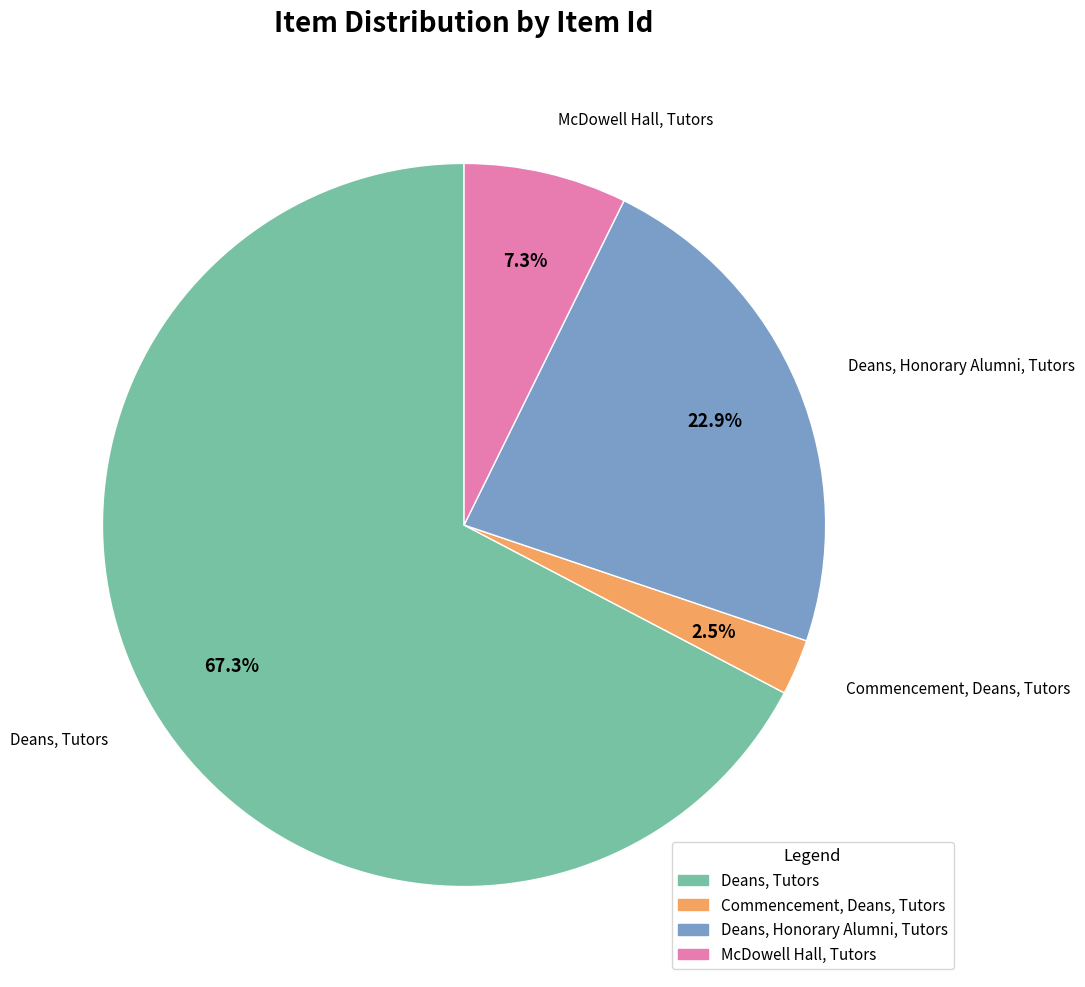

What percentage is NOT represented by Commencement, Deans, Tutors?

97.5%